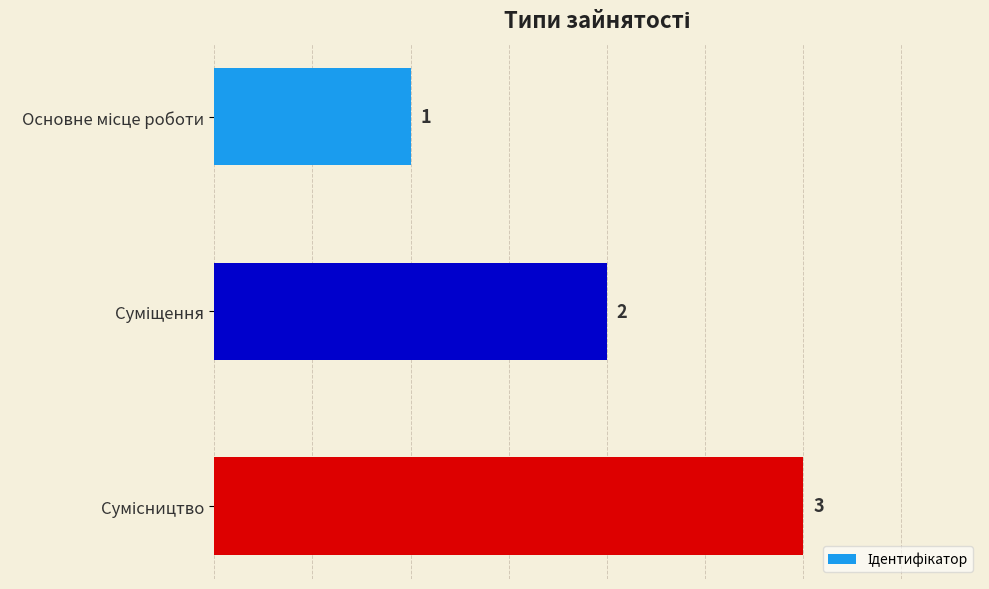

How many data points does each series have?

3